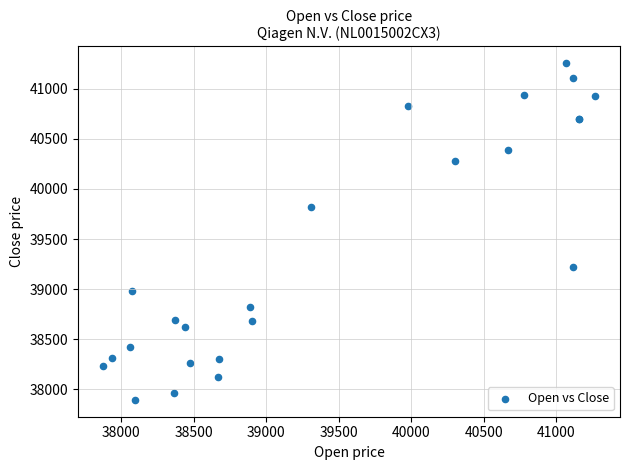

What Y value in the scatter plot is closest to 39574?

39821